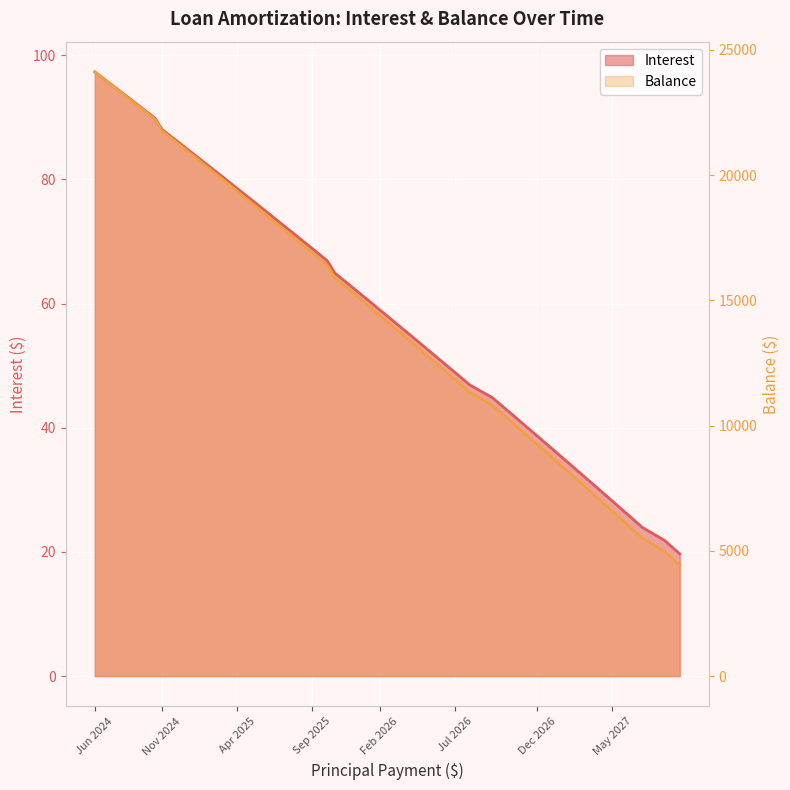

Is it true that Balance equals 6928.8 at Aug 2027?

False